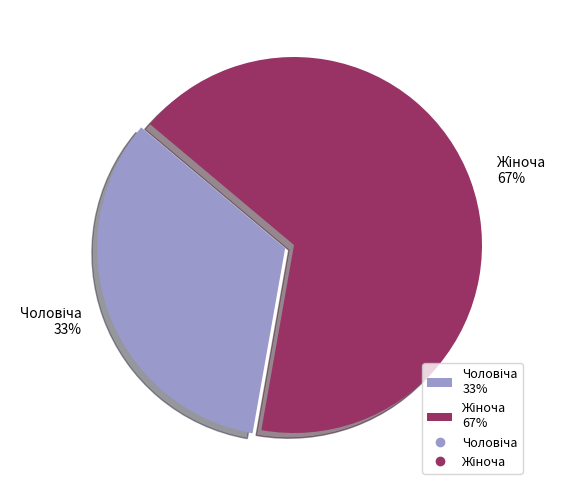

Does any single category account for the majority?

Yes